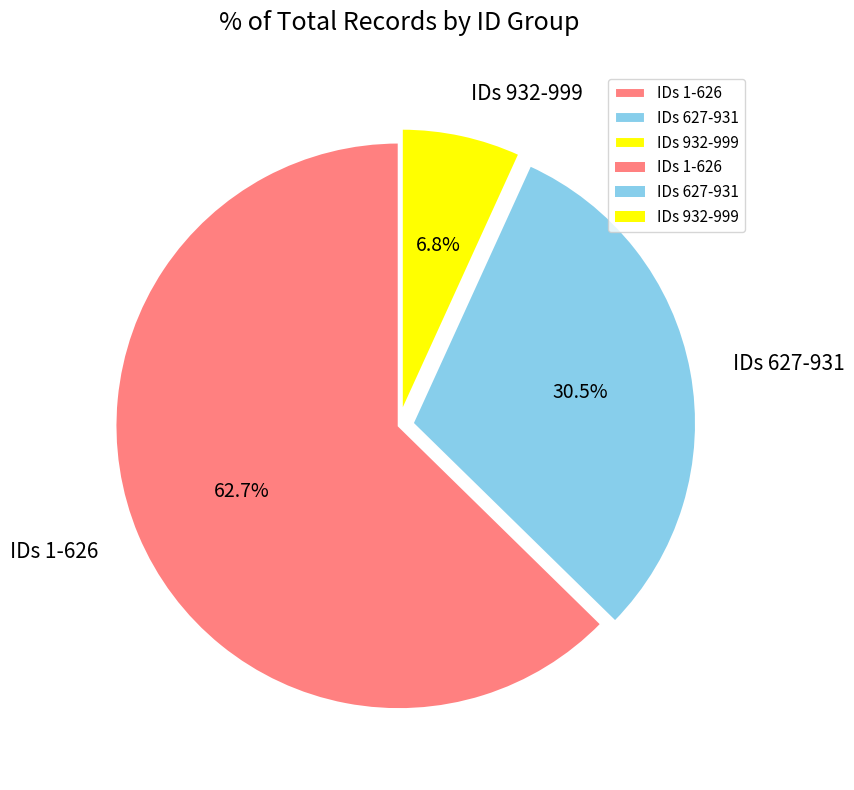

Is there a majority slice in this chart?

Yes